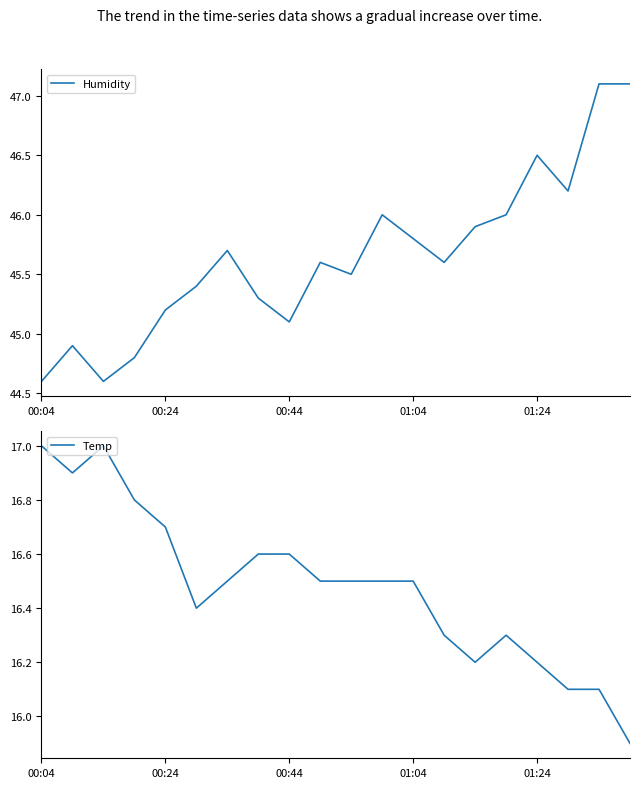

What position from the right is 19?

1